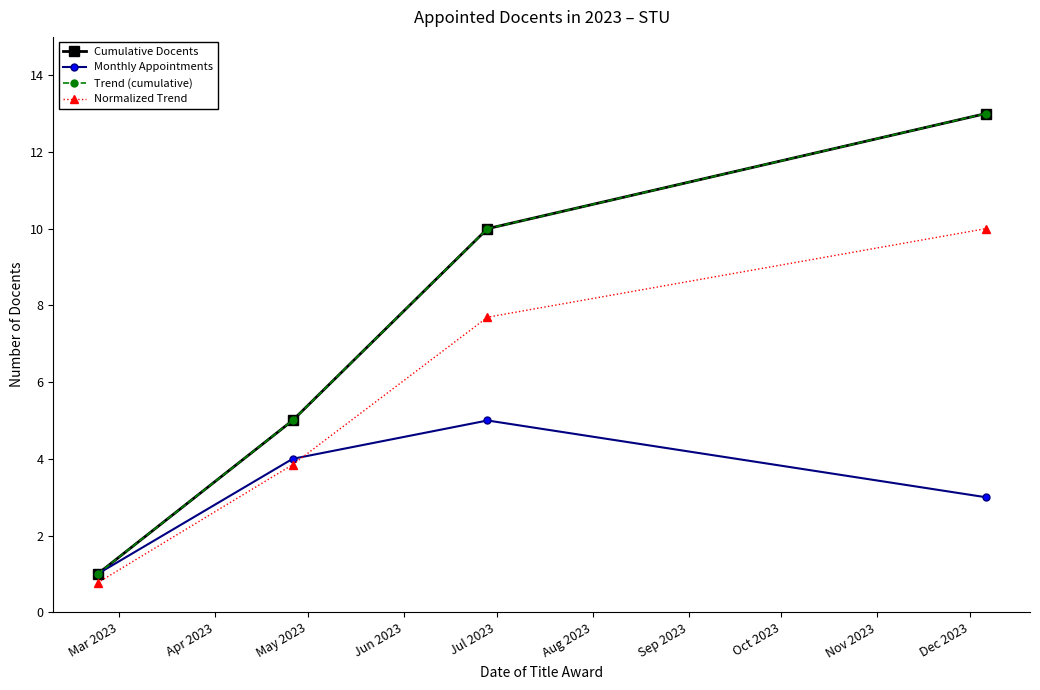

Does the chart have visible grid lines?

No